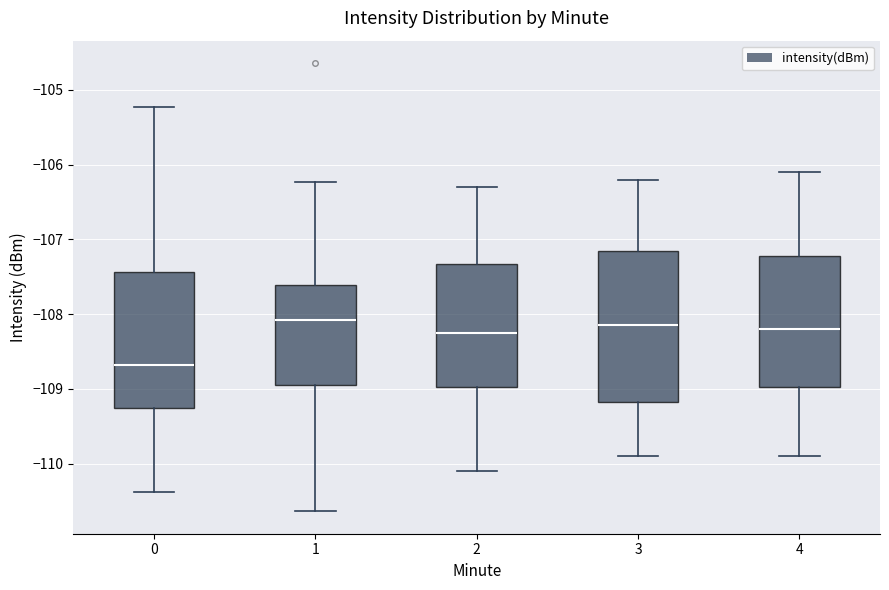

Reading left to right, transcribe this box plot: for each box, give where its median line is, the range the box spans, and where its two whiskers end, as read against the y-axis. The values are not printed on the chart, so give them approximately, as read against the axis.

0: median -108.7, box -109.3 to -107.4, whiskers -110.4 to -105.2
1: median -108.1, box -108.9 to -107.6, whiskers -110.6 to -106.2
2: median -108.2, box -109.0 to -107.3, whiskers -110.1 to -106.3
3: median -108.1, box -109.2 to -107.1, whiskers -109.9 to -106.2
4: median -108.2, box -109.0 to -107.2, whiskers -109.9 to -106.1